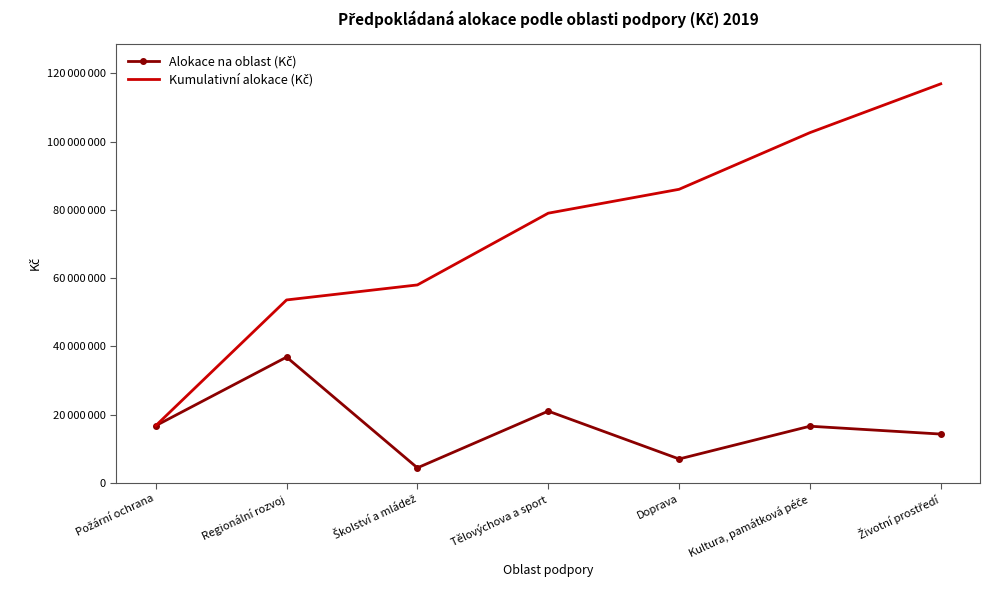

Rank the series at Kultura, památková péče from highest to lowest value.

Kumulativní alokace (Kč), Alokace na oblast (Kč)